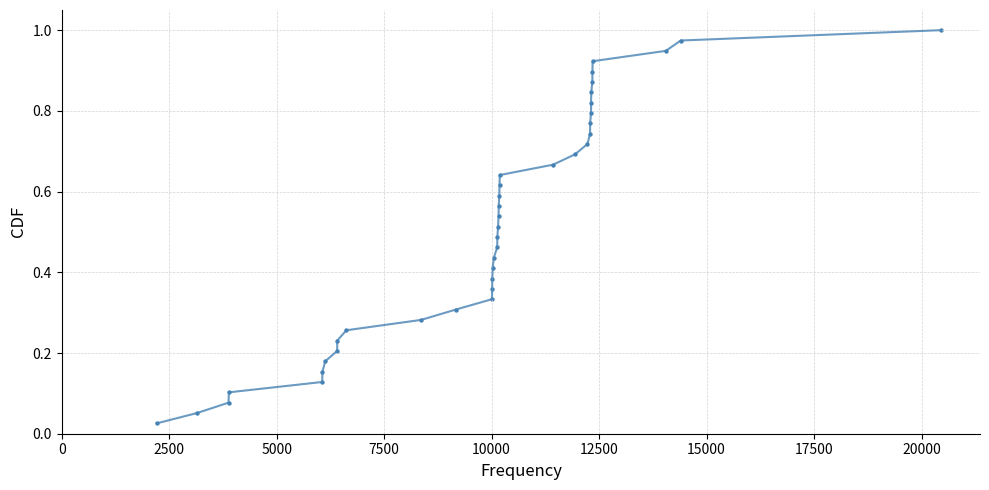

What is the range of X values (max minus min)?

18240.0